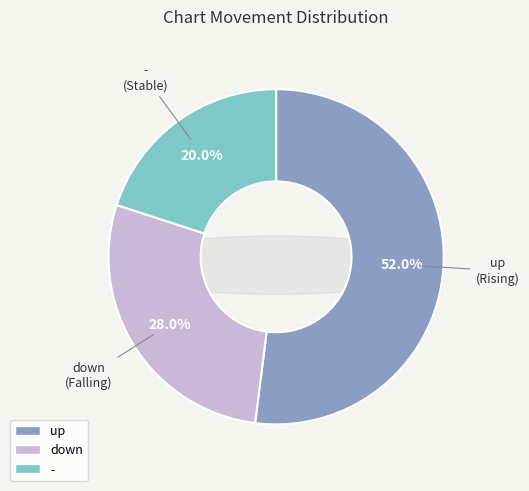

The down slice represents 28% of the pie. True or false?

True